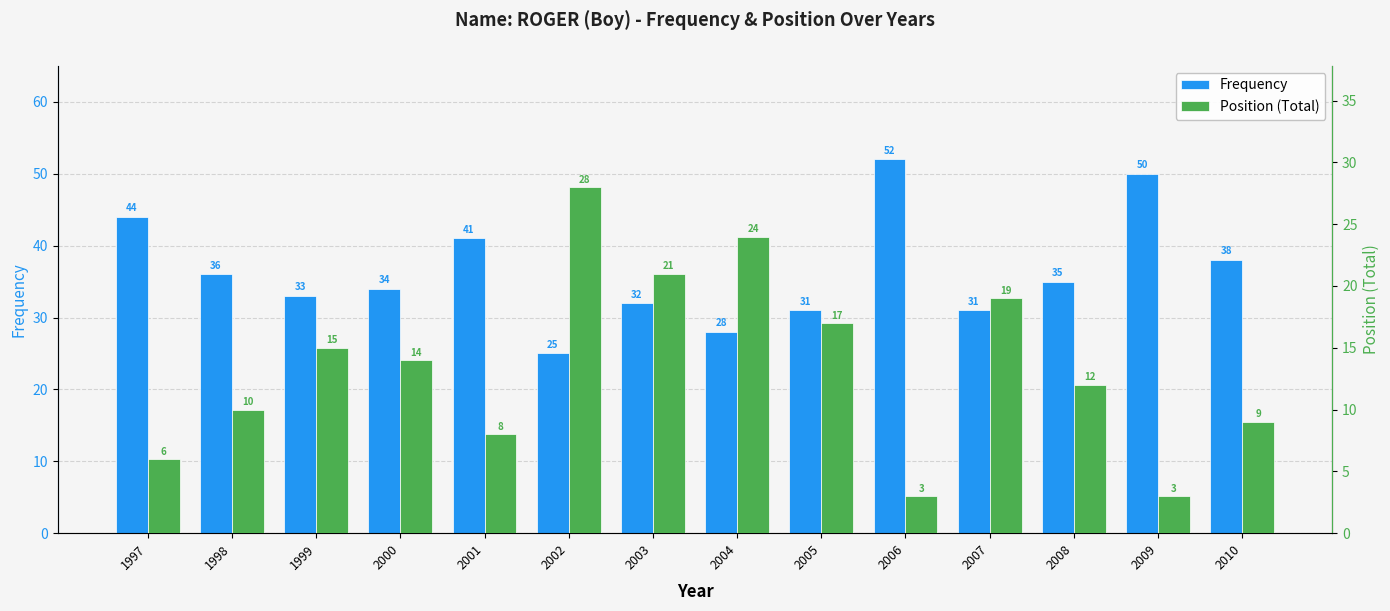

Where is Frequency nearest to the value 38?

2010